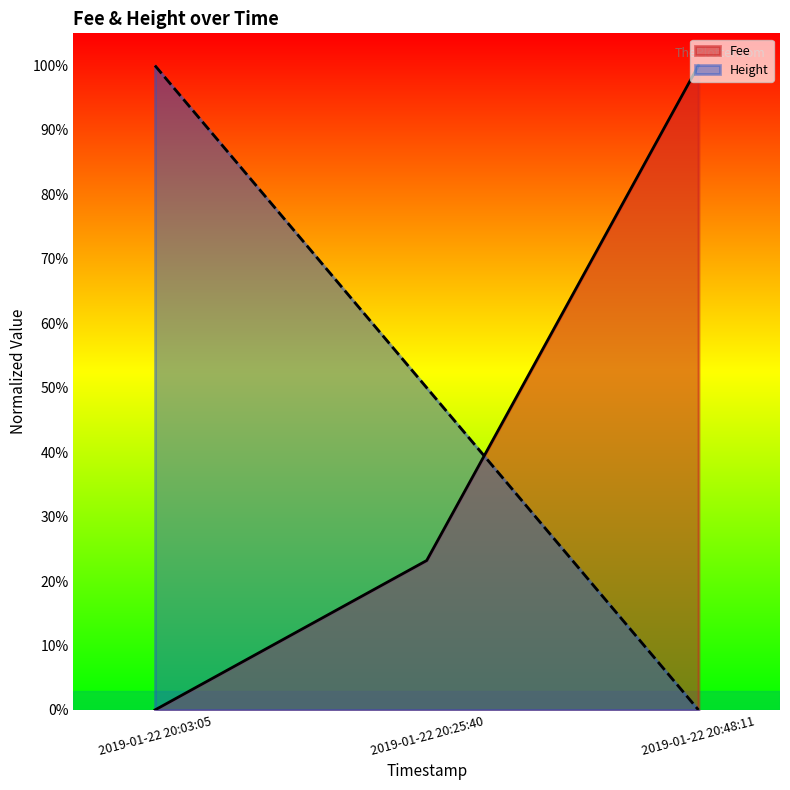

What is the sum of the Fee values at 2019-01-22 20:03:05 and 2019-01-22 20:48:11?

1.0